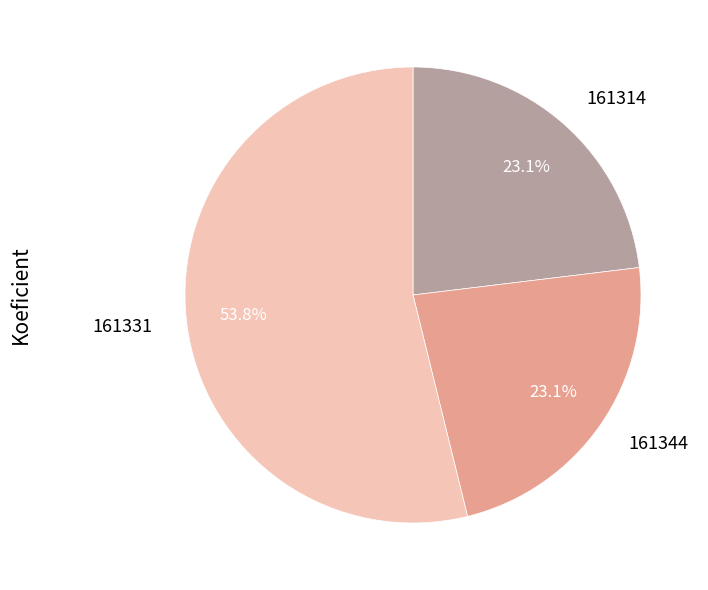

True or false: 161314 accounts for 15% of the total.

False